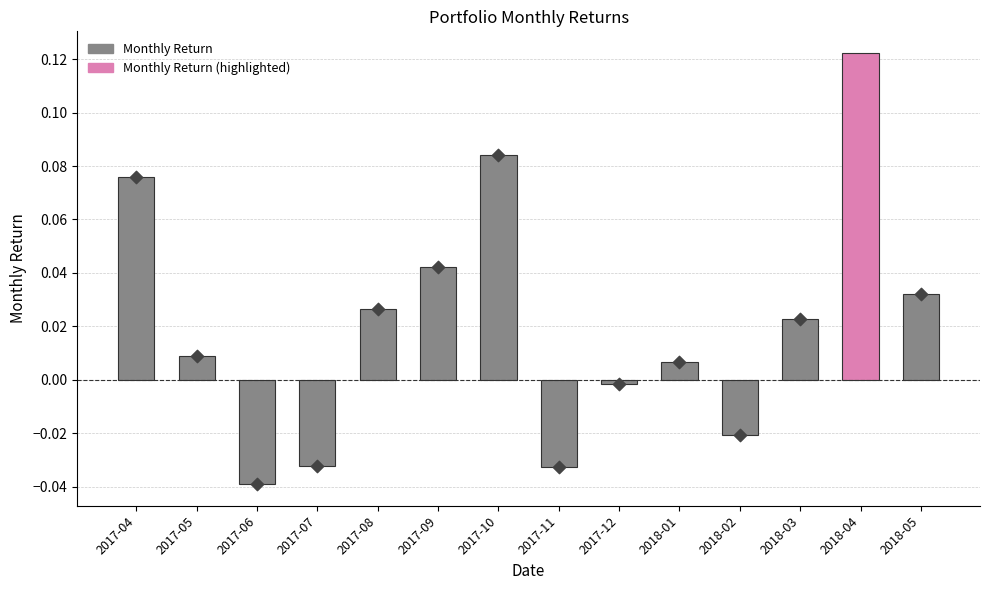

Between 2017-06 and 2017-11, which is larger?

2017-11